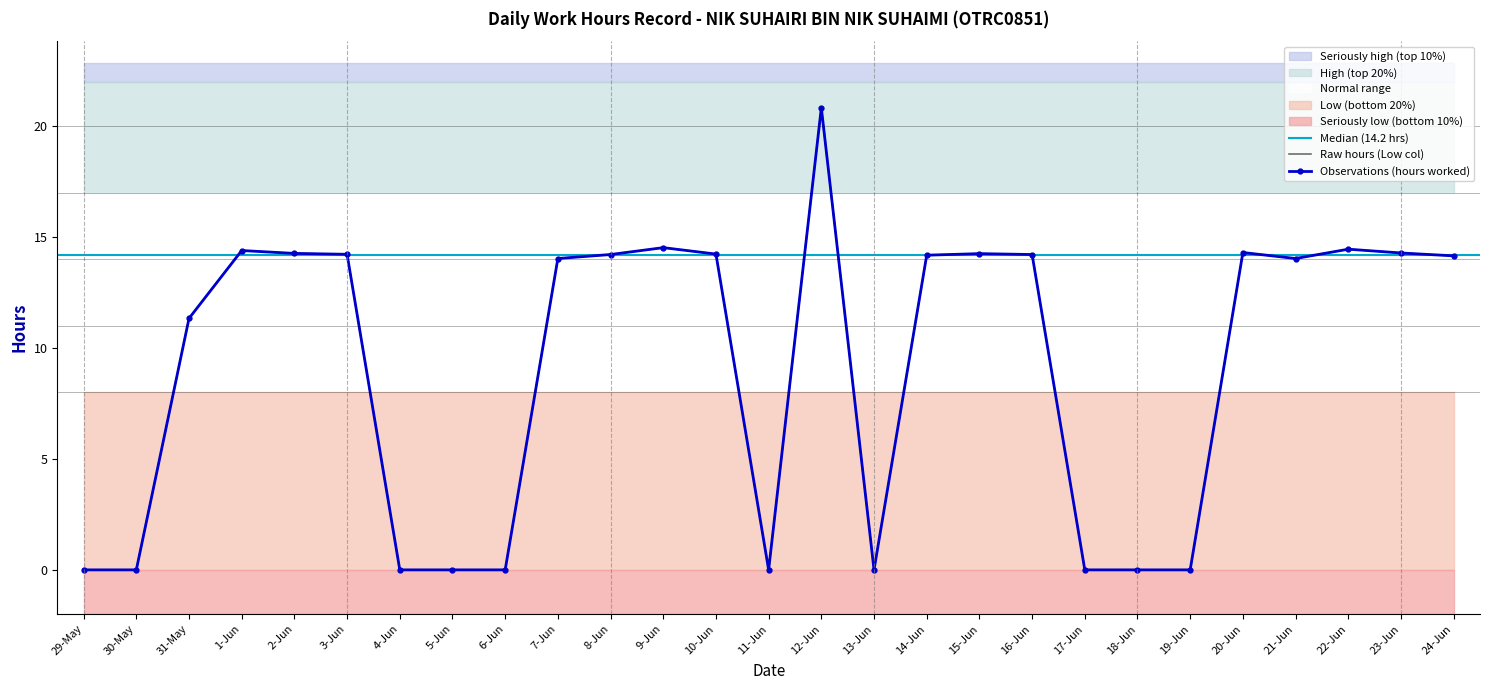

True or false: the data shows 12.4 at 30-May.

False